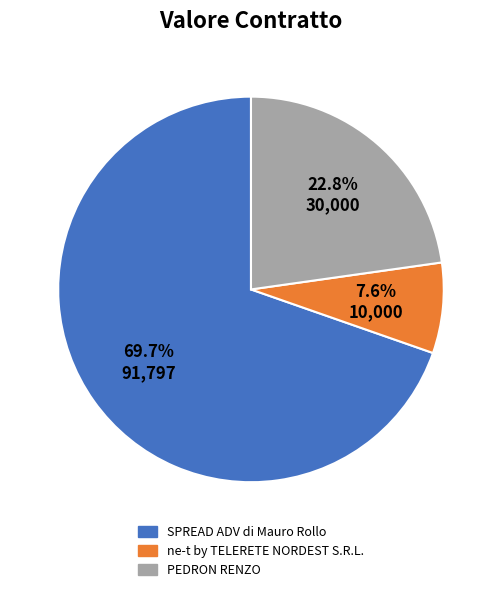

Count the number of slices in the pie.

3